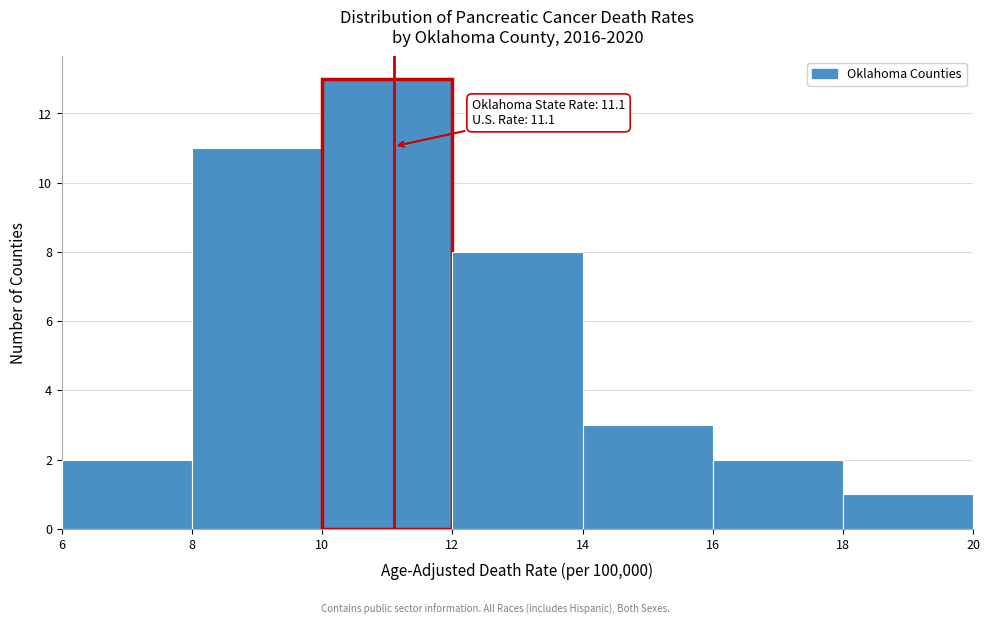

Which range on the x-axis has the tallest bar?

10 to 12